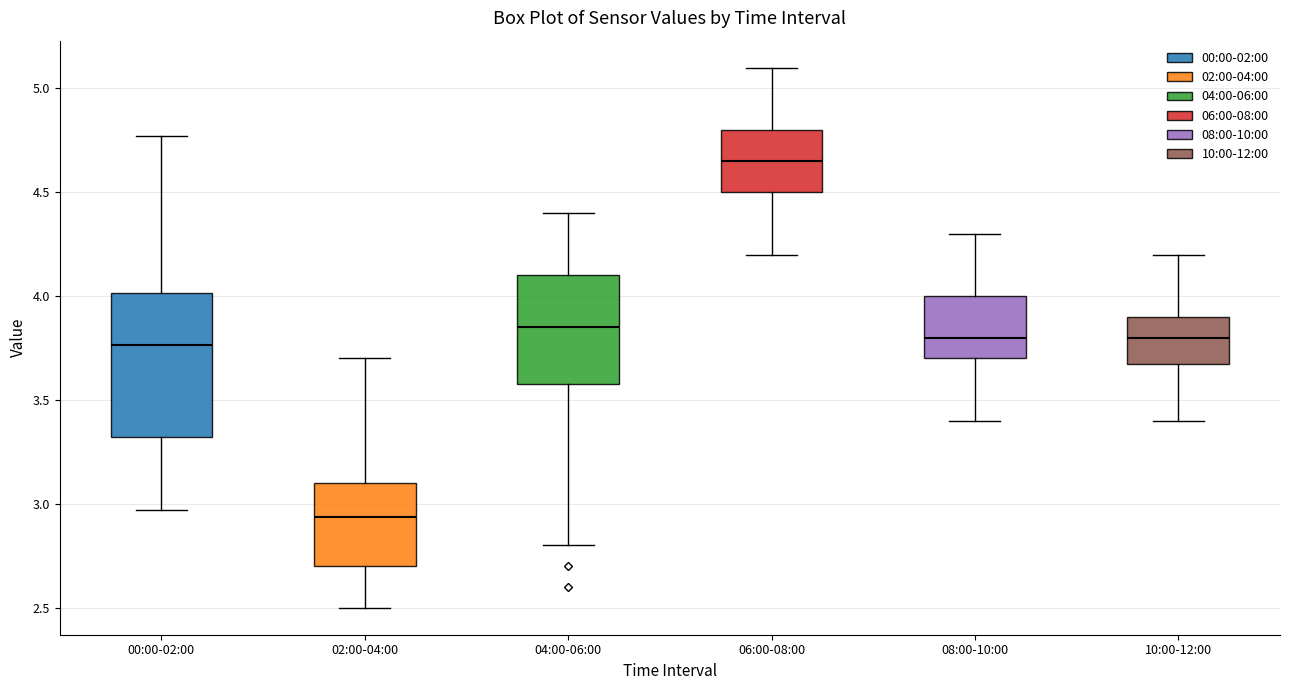

Which box's median line is the highest?

06:00-08:00